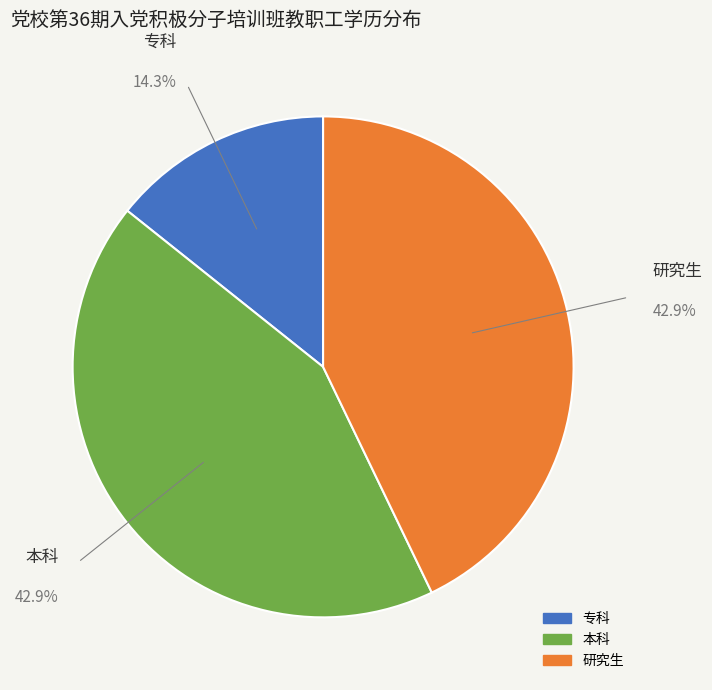

Combined, do 本科 and 专科 account for over 50%?

Yes